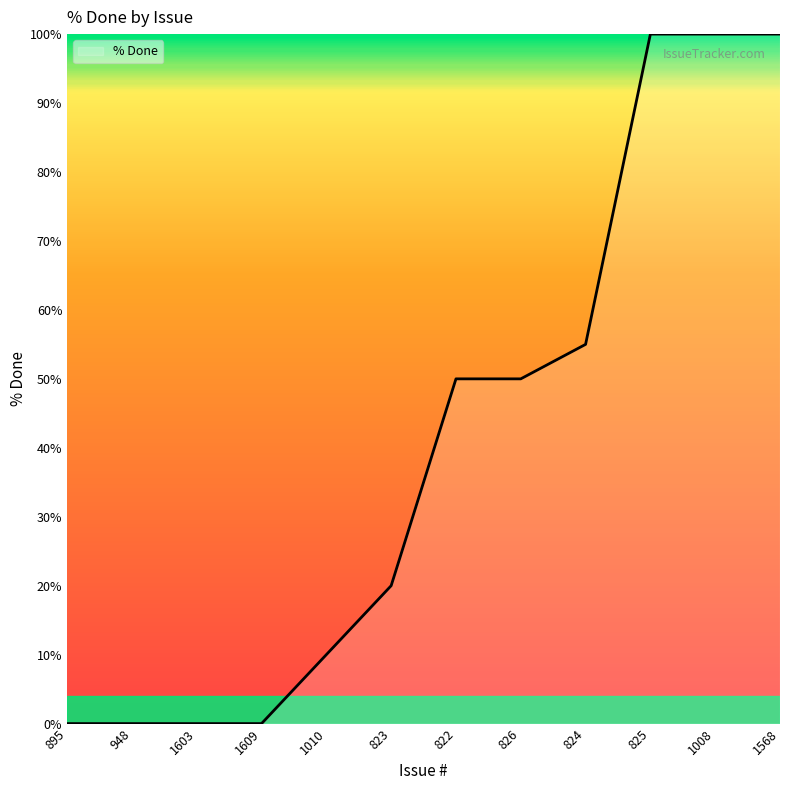

Read the value at 822.

50